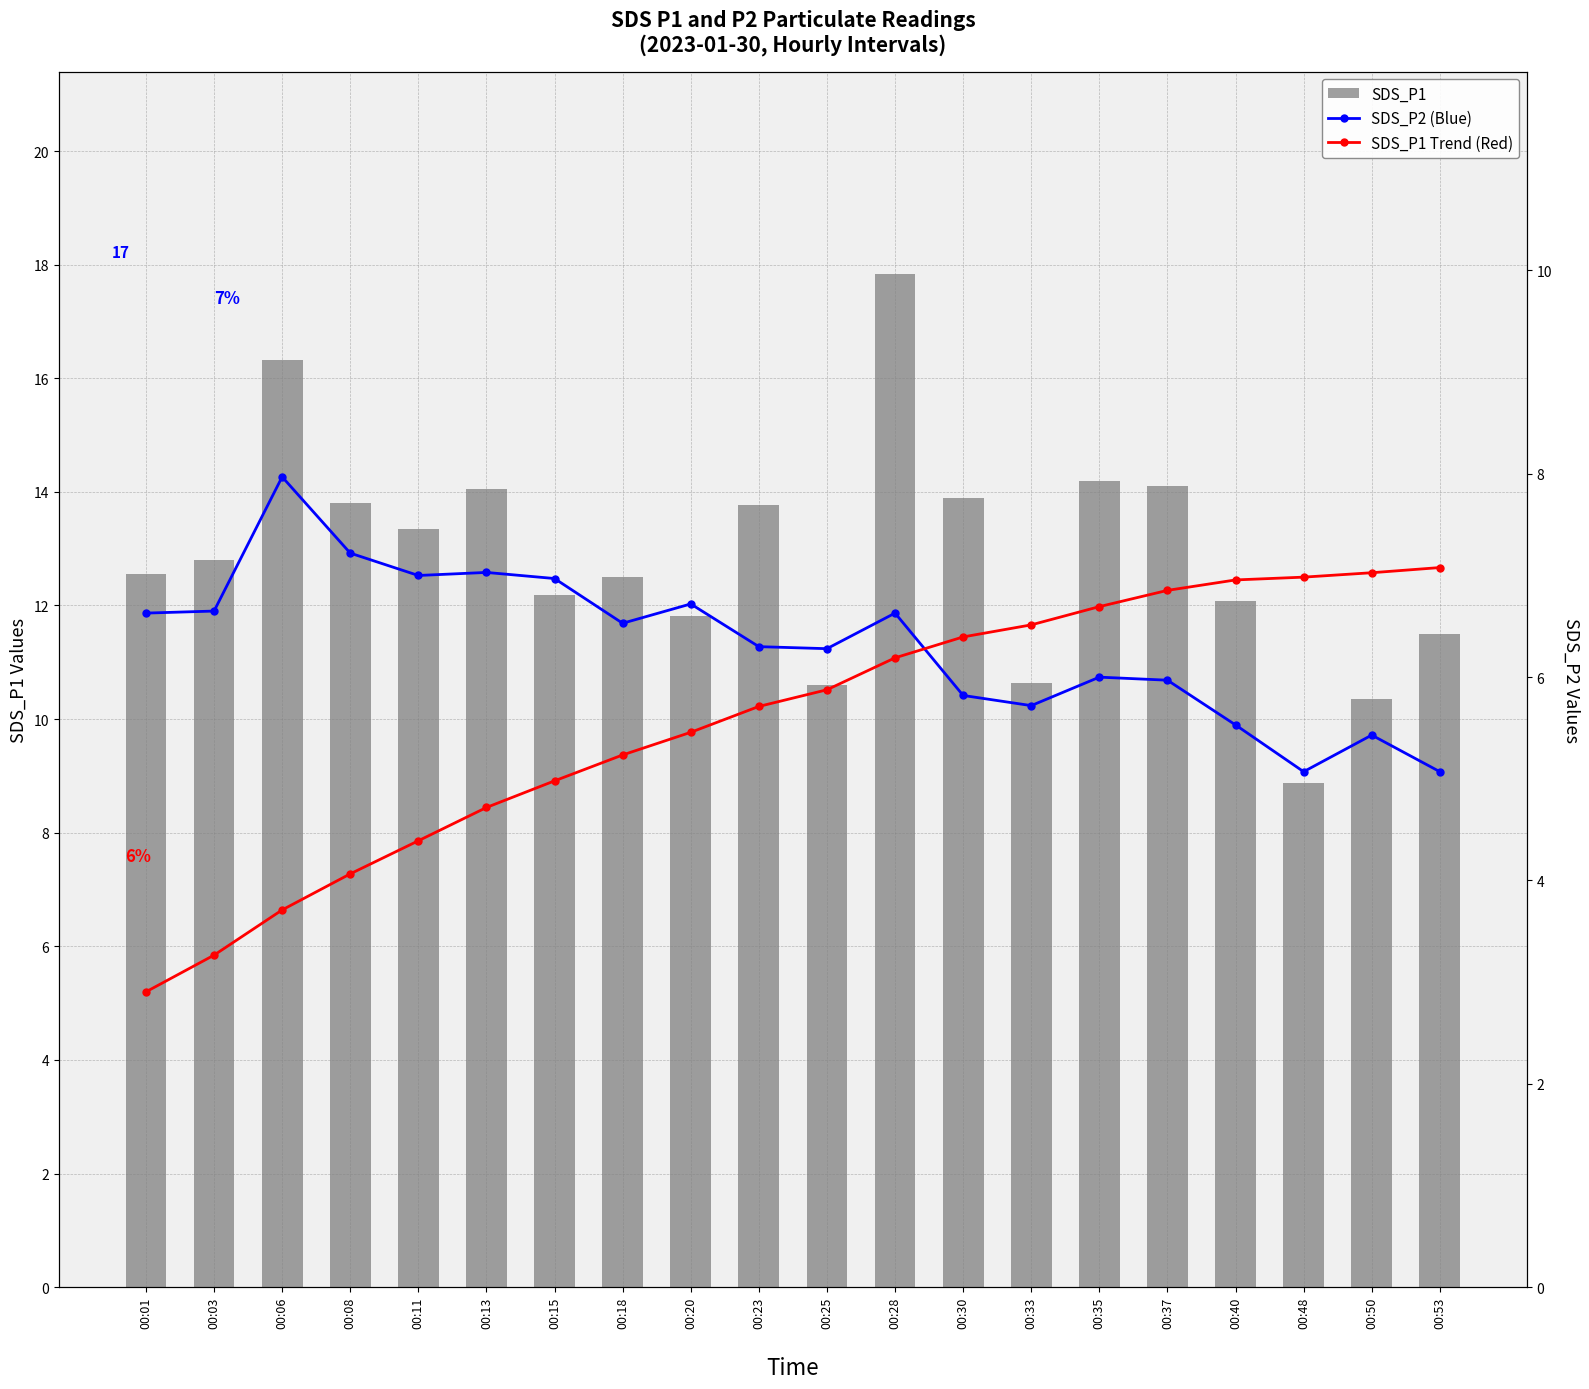

Rank the series at 00:15 from highest to lowest value.

SDS_P1, SDS_P2 (Blue), SDS_P1 Trend (Red)